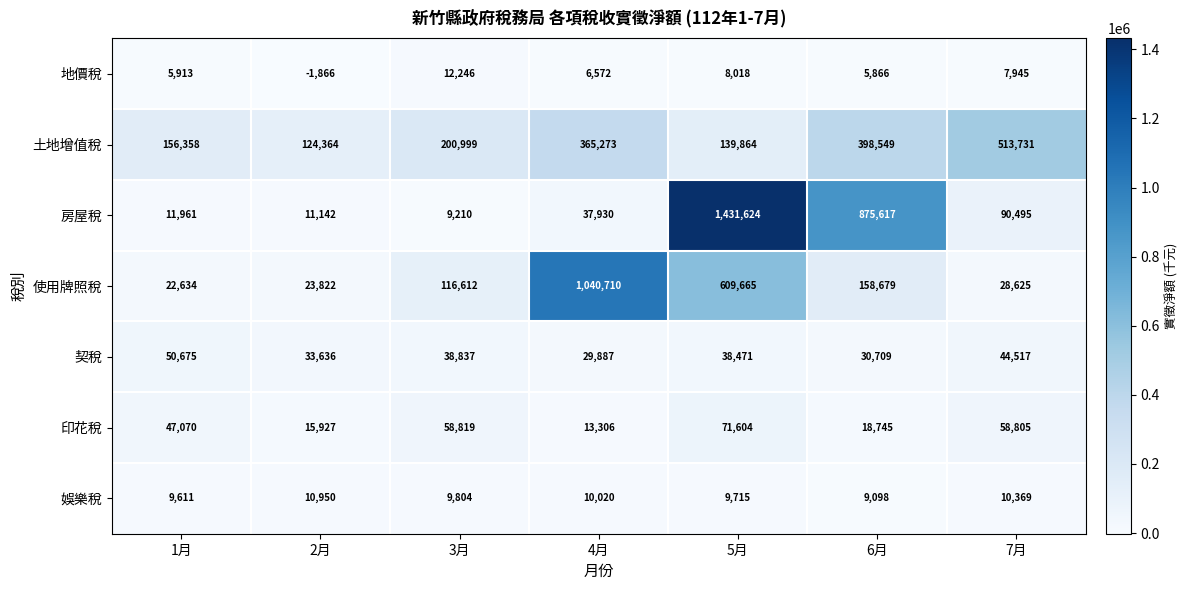

Rank the series by their maximum value, from highest to lowest.

房屋稅, 使用牌照稅, 土地增值稅, 印花稅, 契稅, 地價稅, 娛樂稅